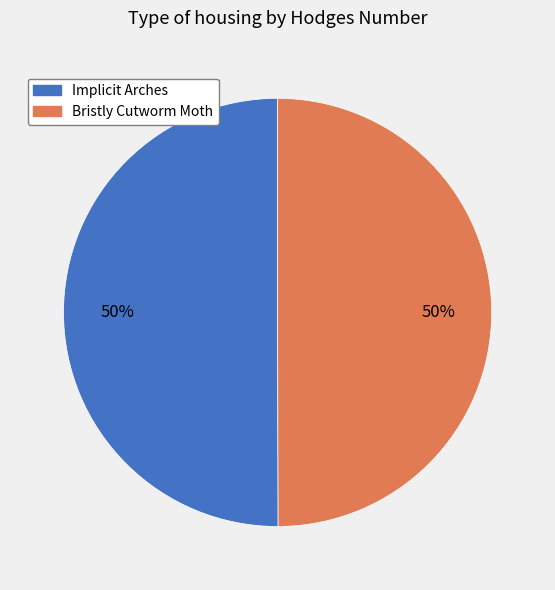

Combined, do Bristly Cutworm Moth and Implicit Arches account for over 50%?

Yes